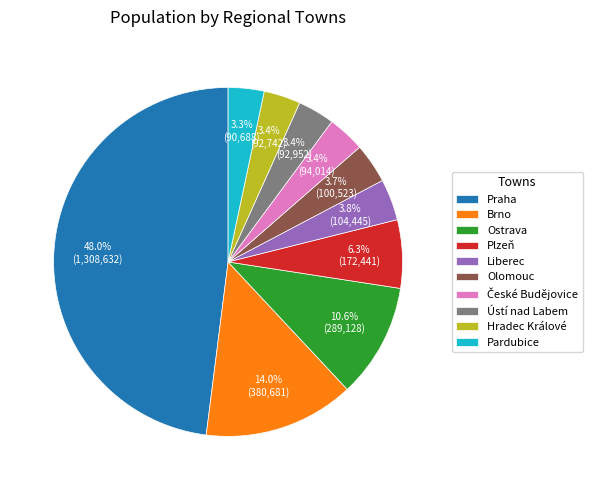

Approximately how many times larger is the value at Ostrava compared to Brno?

0.8